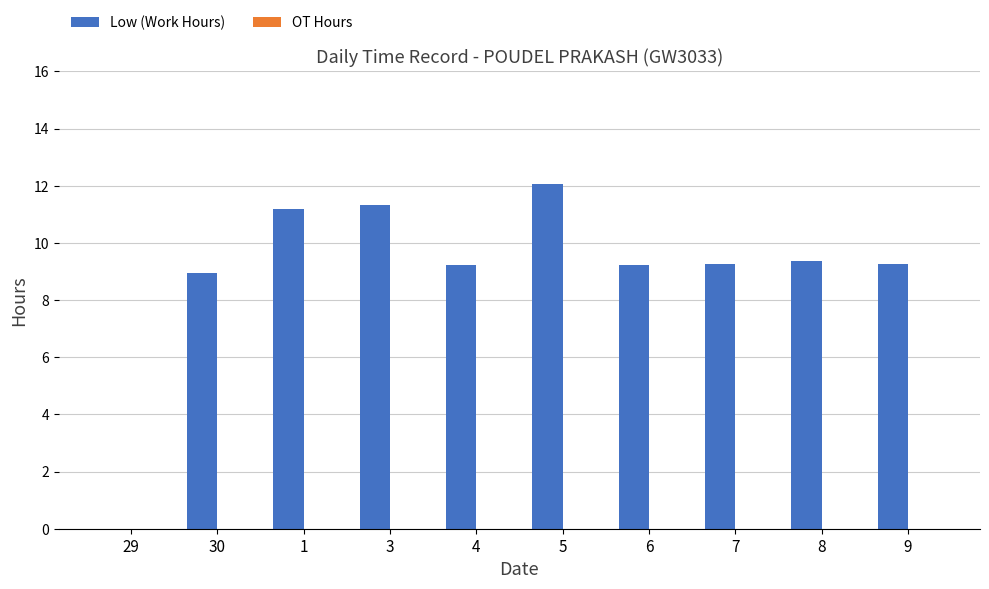

What value does the data have at 5?

12.1